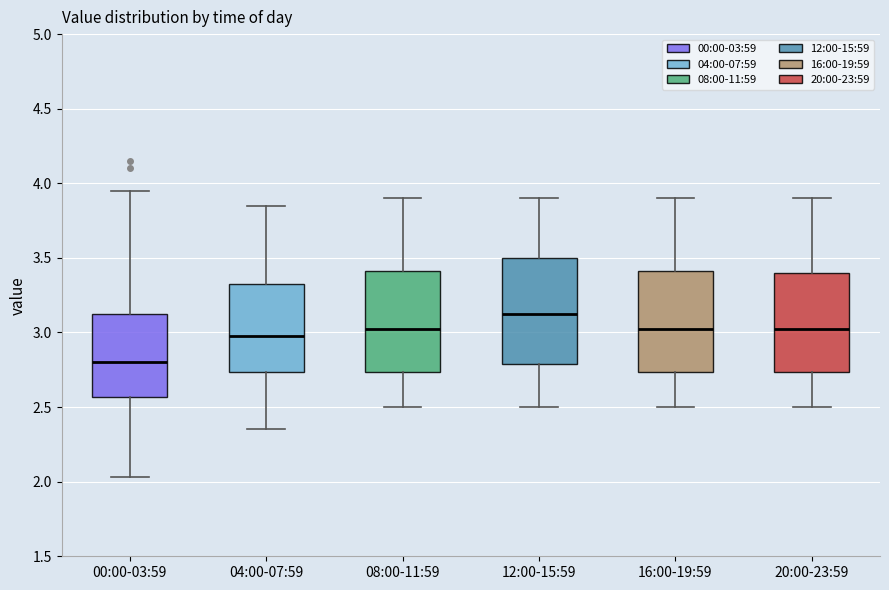

Reading left to right, transcribe this box plot: for each box, give where its median line is, the range the box spans, and where its two whiskers end, as read against the y-axis. The values are not printed on the chart, so give them approximately, as read against the axis.

00:00-03:59: median 2.80, box 2.55 to 3.15, whiskers 2.05 to 3.95
04:00-07:59: median 3.00, box 2.75 to 3.35, whiskers 2.35 to 3.85
08:00-11:59: median 3.05, box 2.75 to 3.40, whiskers 2.50 to 3.90
12:00-15:59: median 3.15, box 2.80 to 3.50, whiskers 2.50 to 3.90
16:00-19:59: median 3.05, box 2.75 to 3.40, whiskers 2.50 to 3.90
20:00-23:59: median 3.05, box 2.75 to 3.40, whiskers 2.50 to 3.90